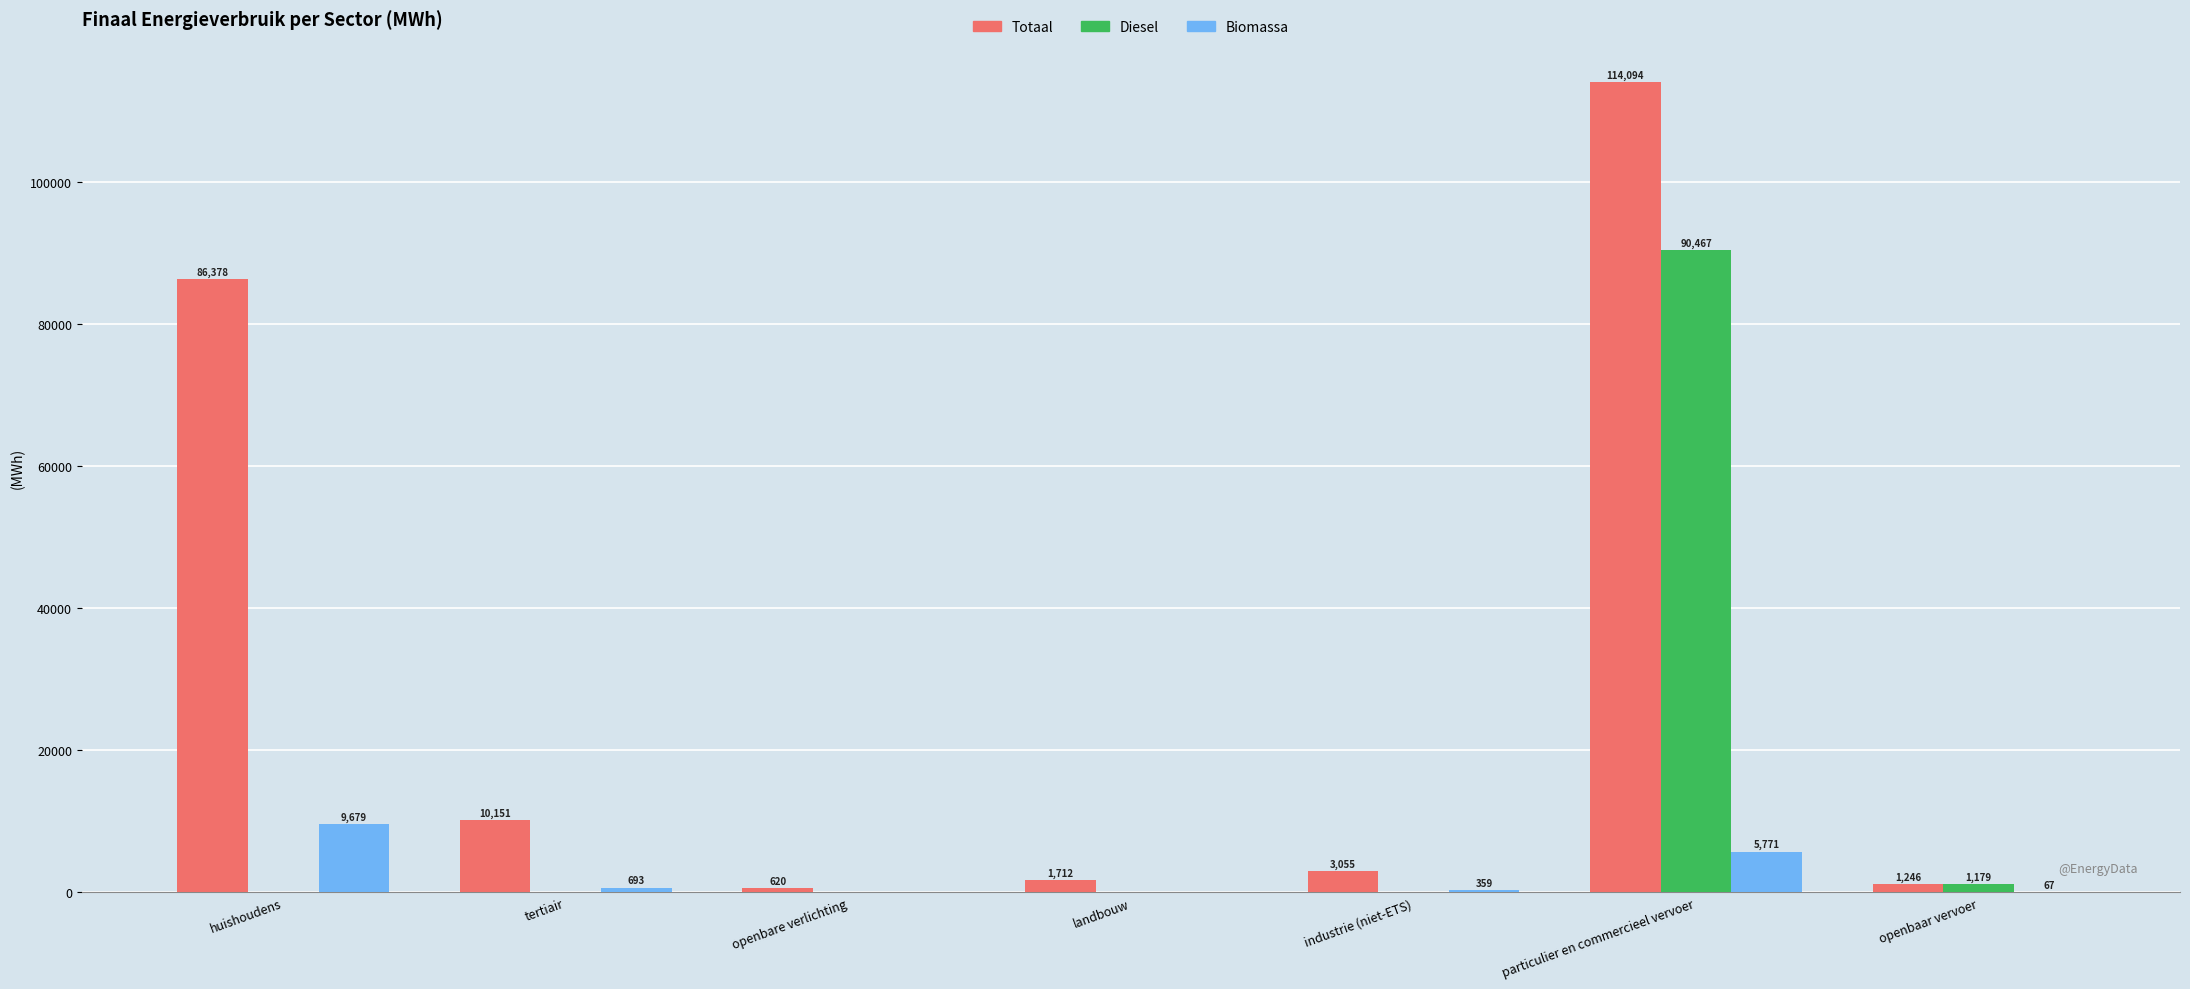

True or false: Diesel has a value of 0.0 at huishoudens.

True